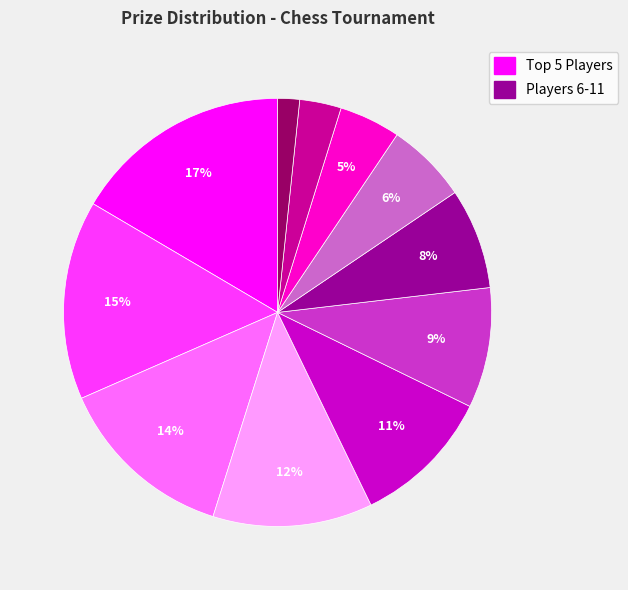

To the nearest percent, what is the average slice percentage?

9%